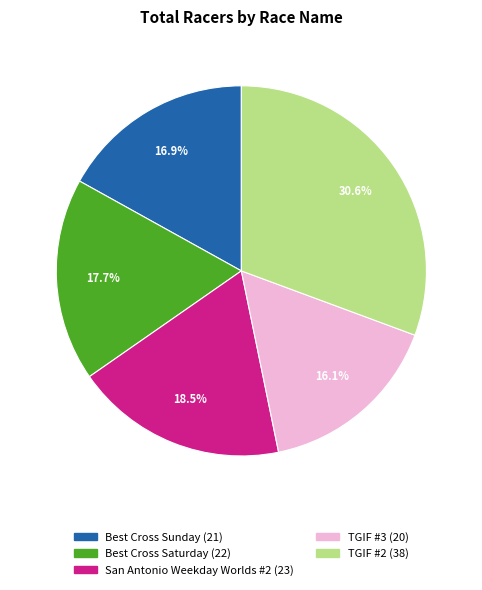

Which has a higher value, TGIF #2 or San Antonio Weekday Worlds #2?

TGIF #2